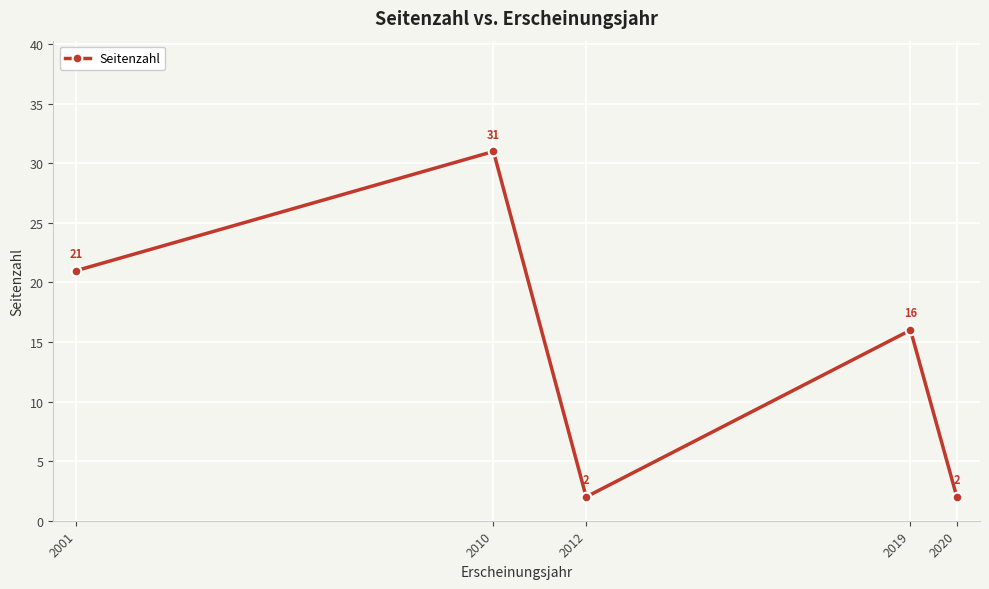

What is the change in value from 2010 to 2012?

-29